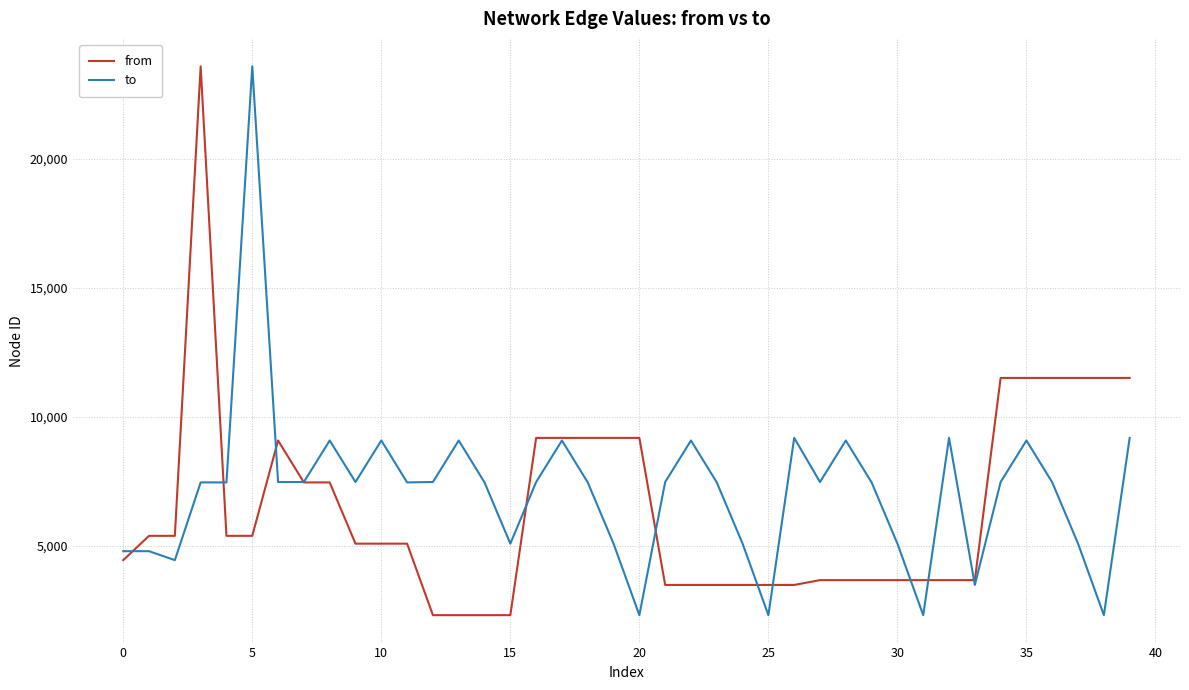

What is the lowest value of the from series?

2320